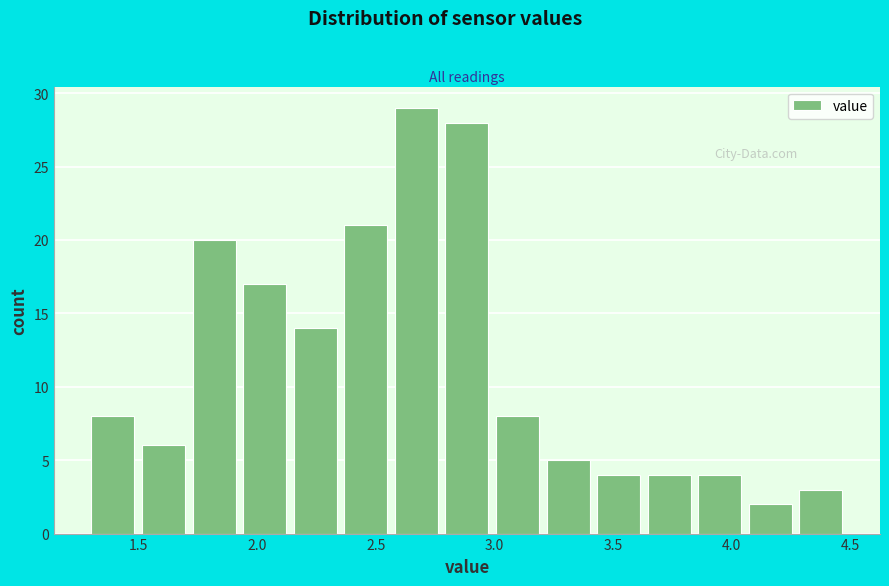

What is the height of the bar covering 1.50 to 1.75 on the x-axis? Neither the bar edges nor the heights are printed on the chart, so give them approximately, as read against the axes.

6